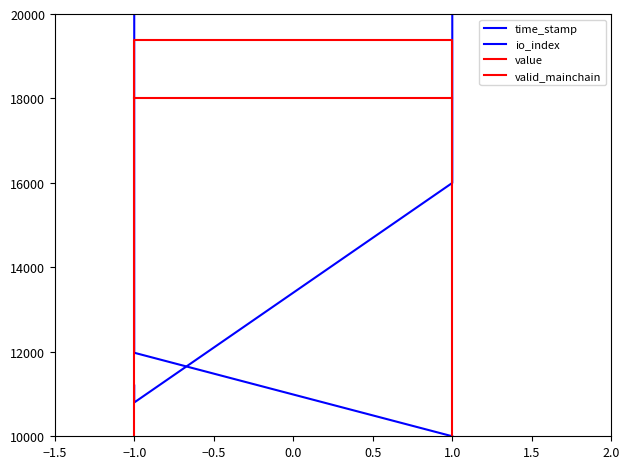

Is it true that value equals 4781.3 at −0.5?

False